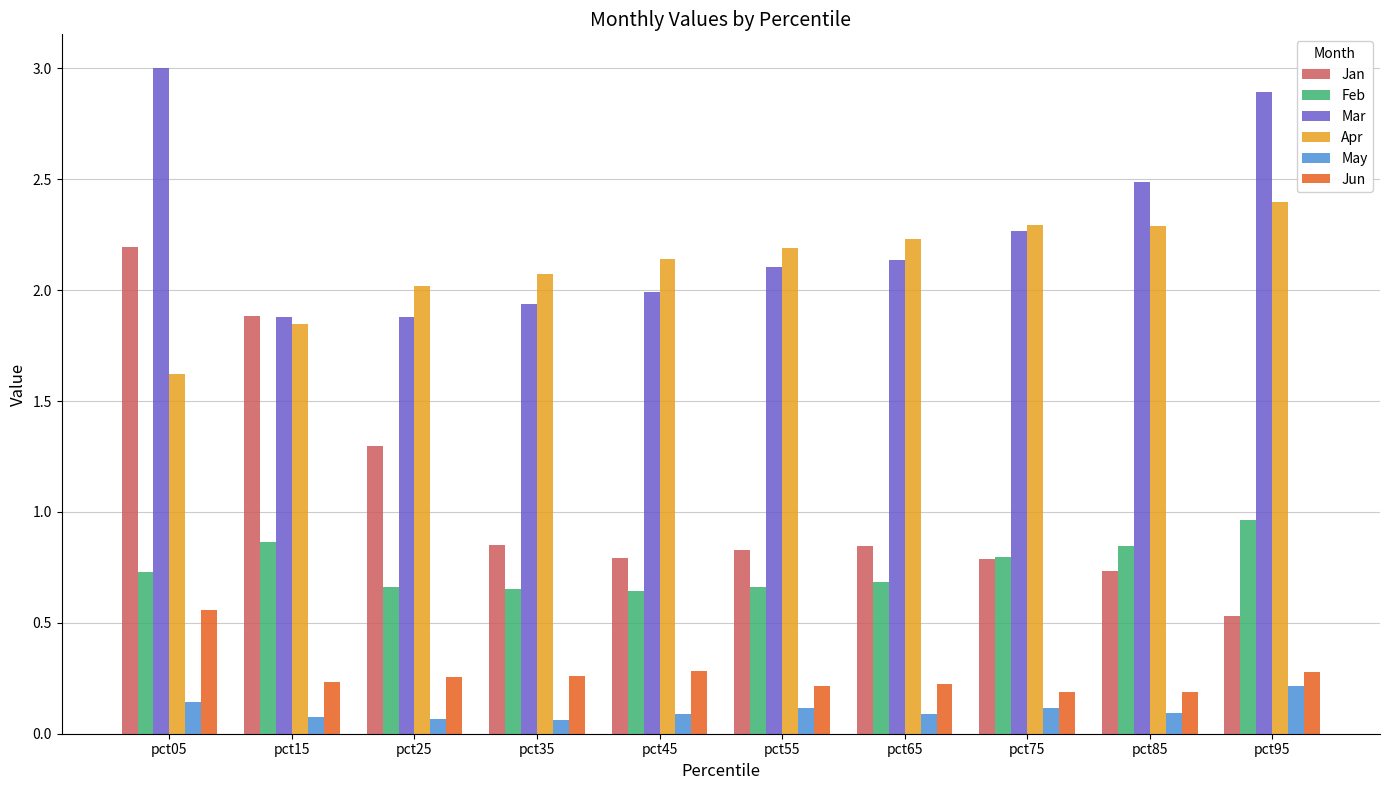

What is the sum of all Jan values?

10.7